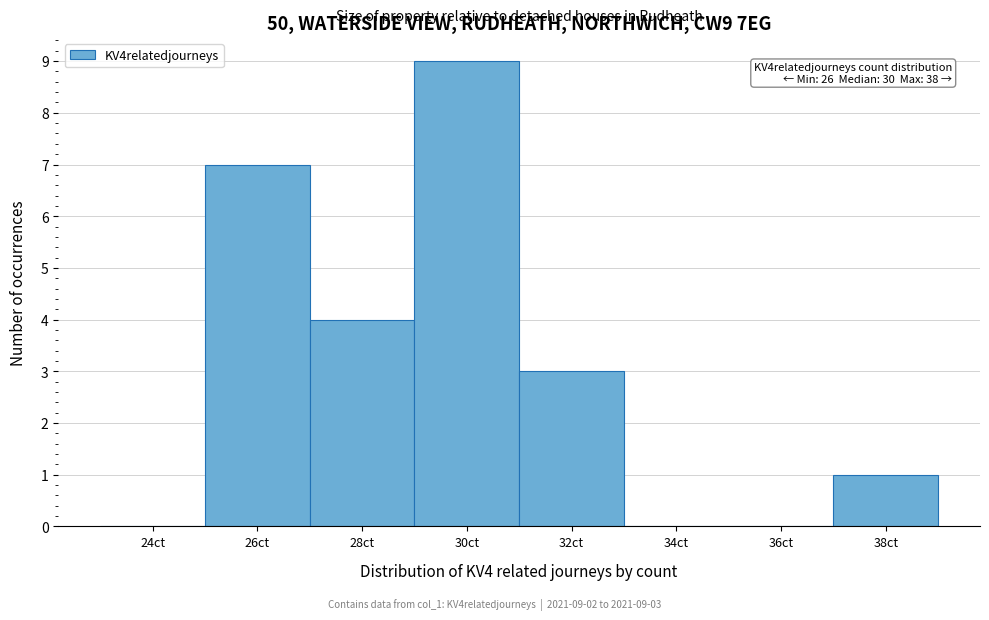

Reading left to right, extract all data points from this chart.

24ct=0	26ct=7	28ct=4	30ct=9	32ct=3	34ct=0	36ct=0	38ct=1